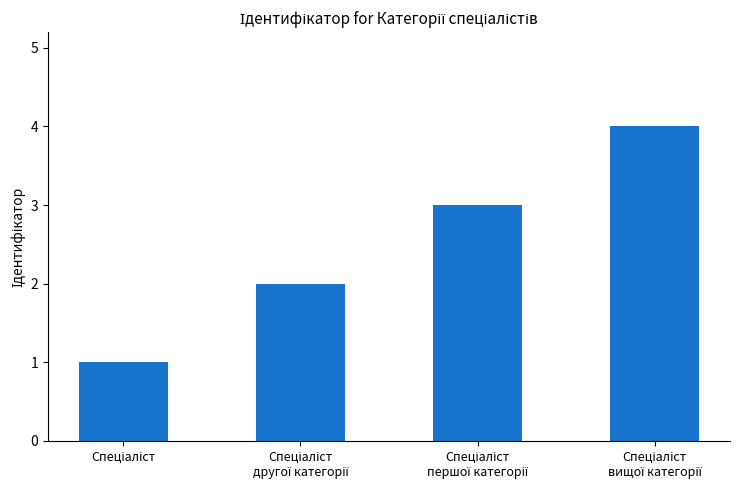

Count the number of data series in this chart.

1